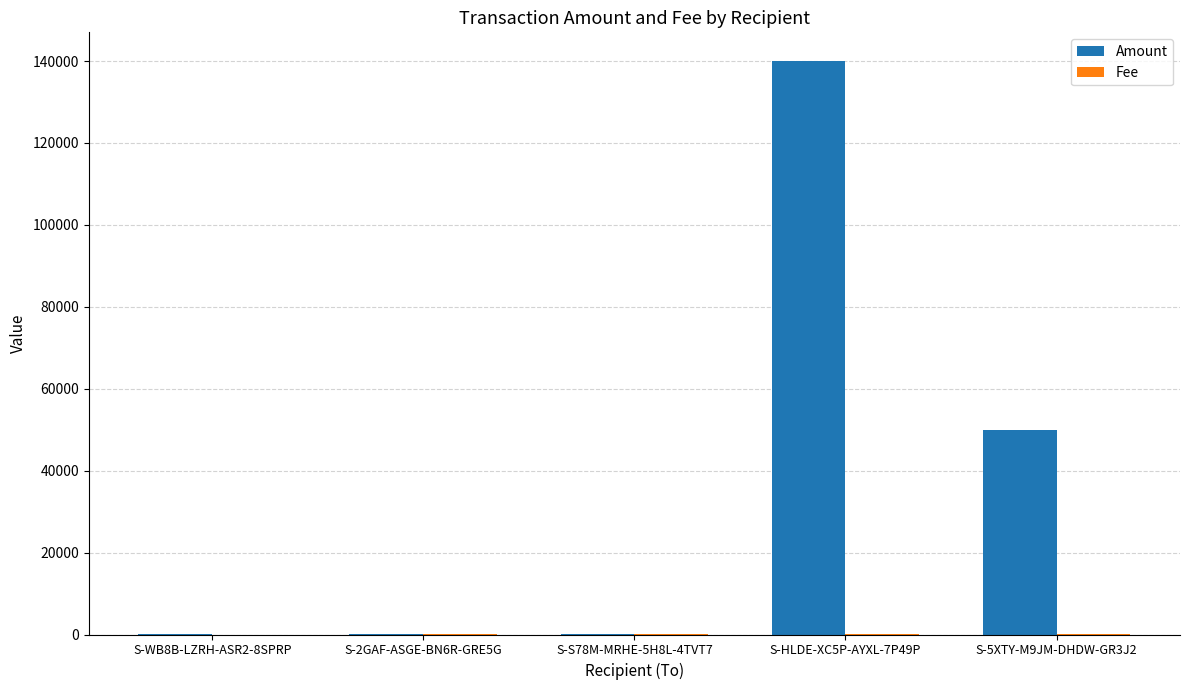

Which series has the largest range (max minus min)?

Amount